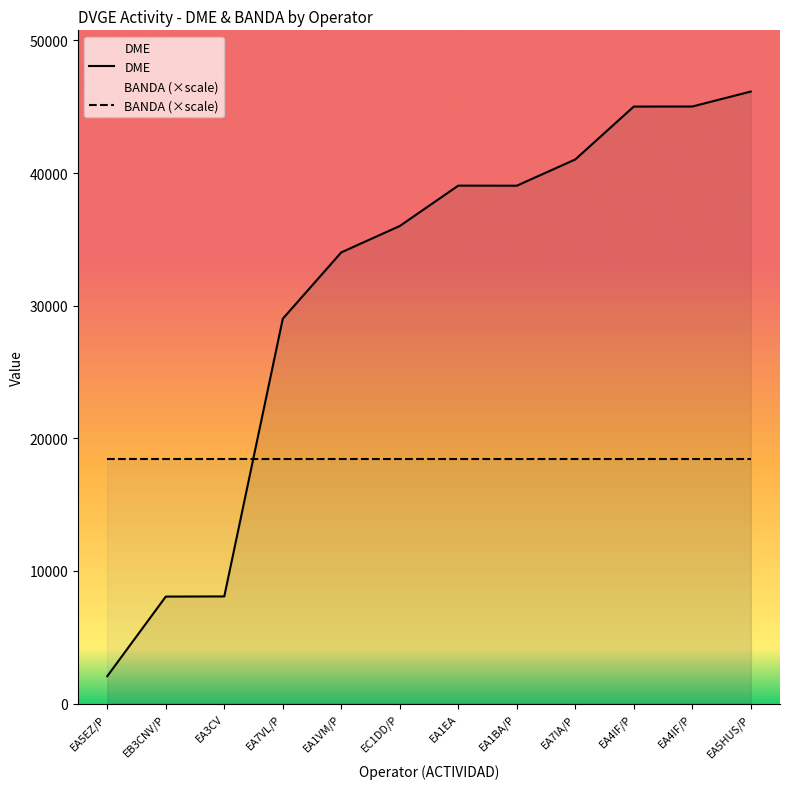

What is the label of the 2nd point from the left?

EB3CNV/P